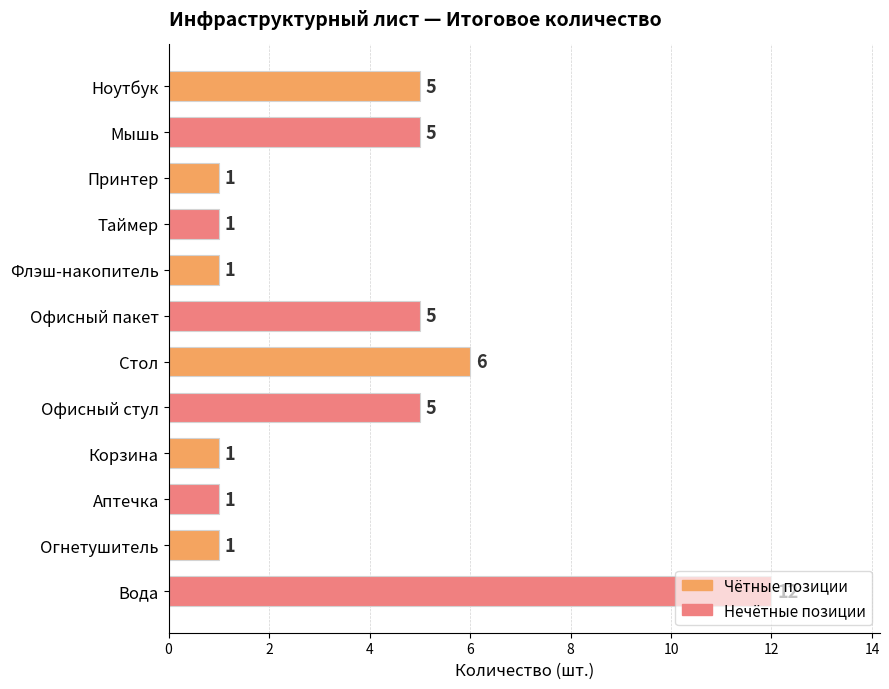

The chart shows a value of 6 at Стол. True or false?

True